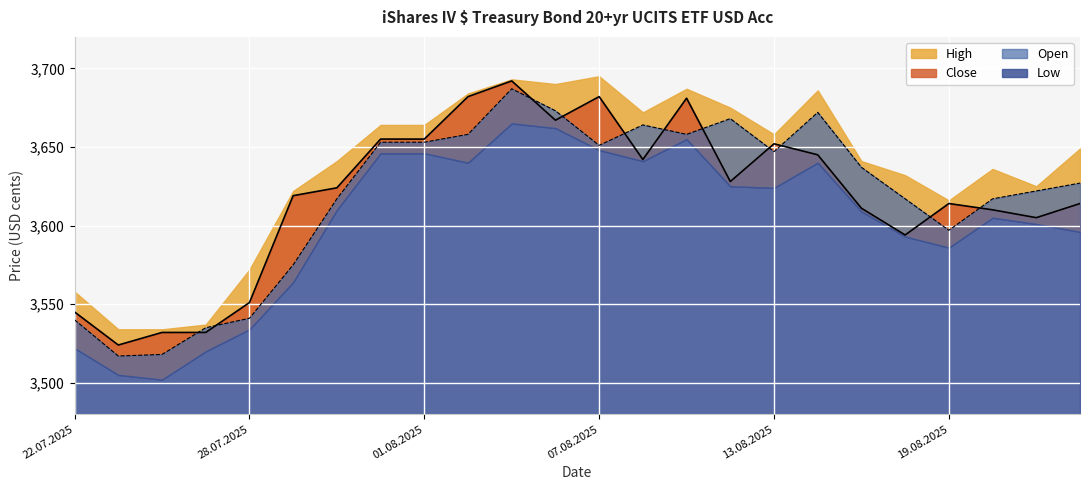

In Open, how many points are lower than both neighbors (excluding endpoints)?

5